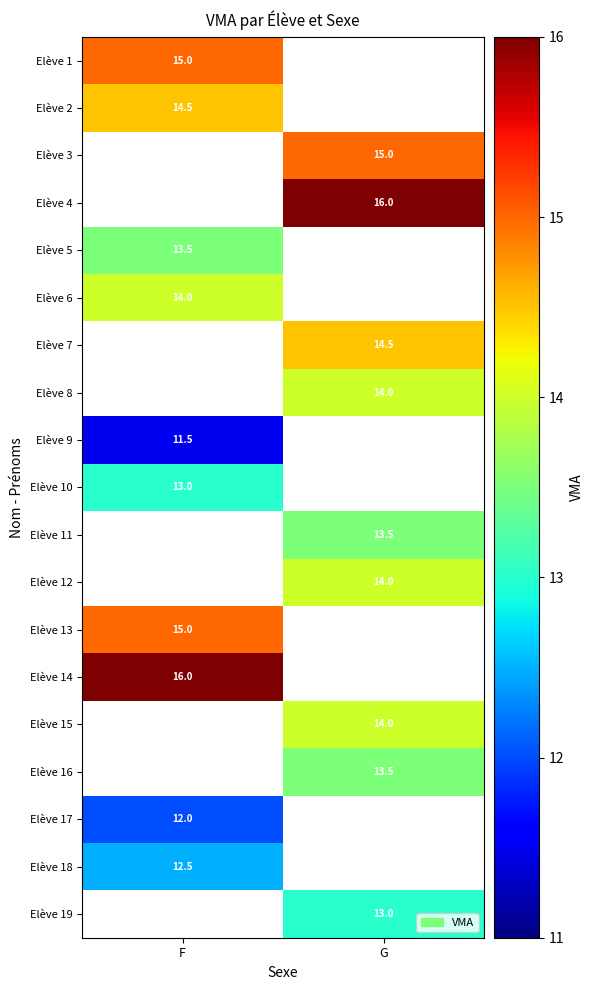

Which category has the lowest value across all series?

F